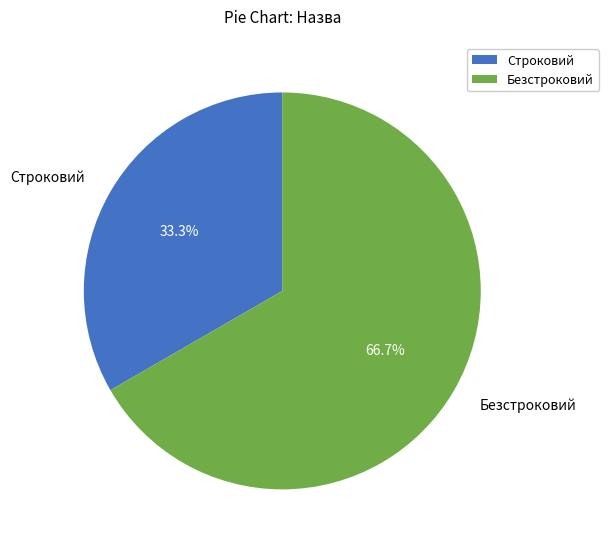

Count the number of slices in the pie.

2